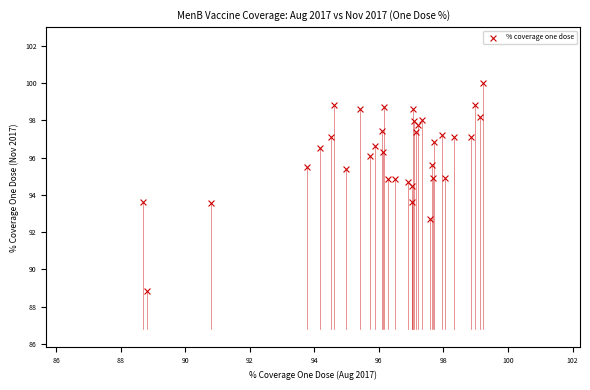

What is the range of Y values (max minus min)?

11.2